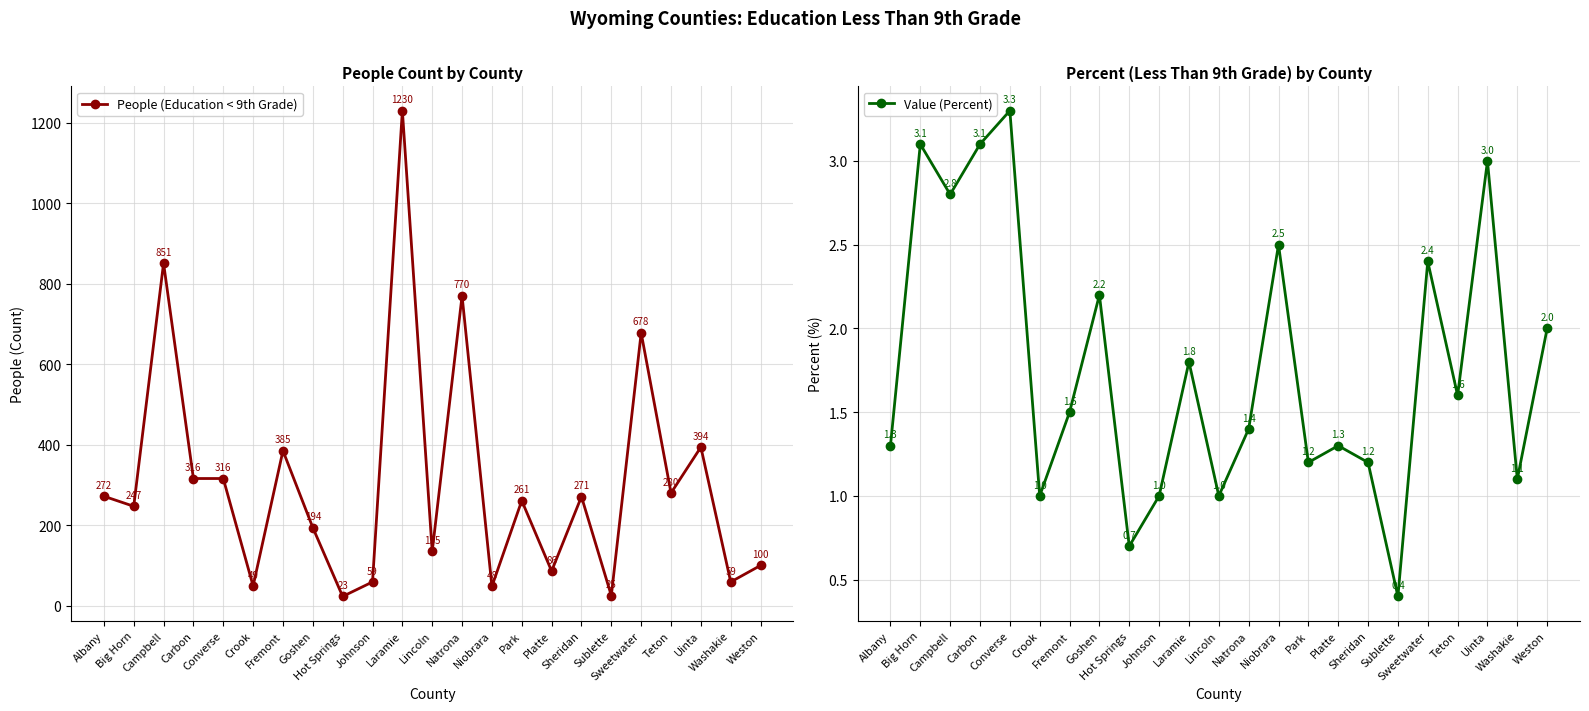

Reading left to right, extract all data points from this chart.

People (Education < 9th Grade): 272.0	247.0	851.0	316.0	316.0	49.0	385.0	194.0	23.0	59.0	1230.0	135.0	770.0	48.0	261.0	86.0	271.0	25.0	678.0	280.0	394.0	59.0	100.0
Value (Percent): 1.3	3.1	2.8	3.1	3.3	1.0	1.5	2.2	0.7	1.0	1.8	1.0	1.4	2.5	1.2	1.3	1.2	0.4	2.4	1.6	3.0	1.1	2.0